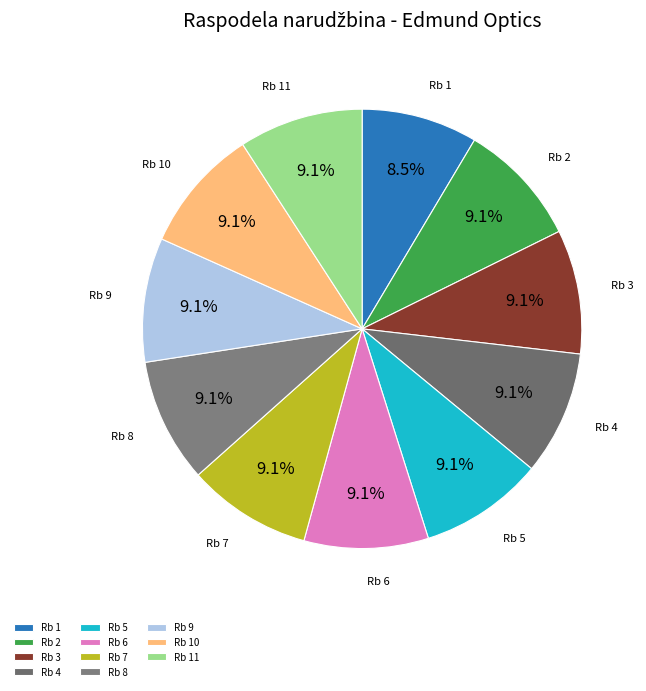

Which slice is the smallest?

Rb 1